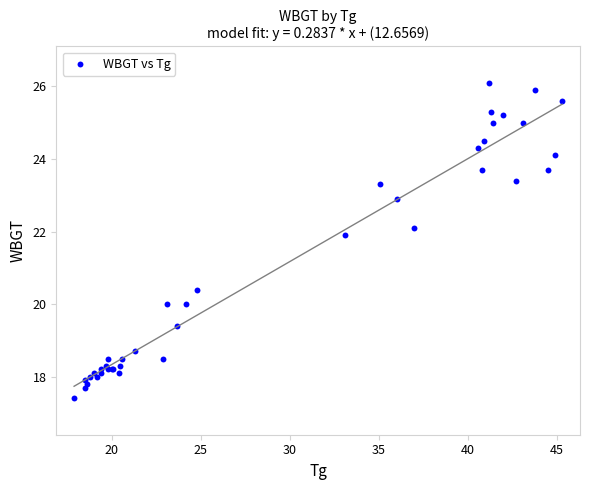

What Y value in the scatter plot is closest to 21?

20.4